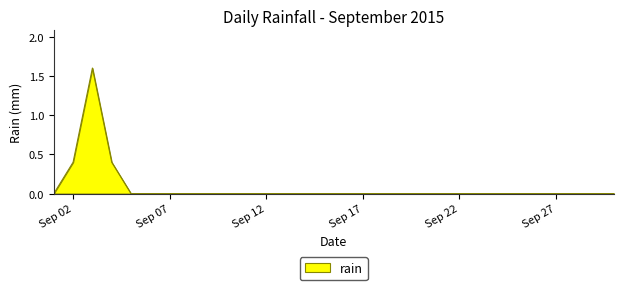

What is the difference between the maximum and minimum values?

1.6